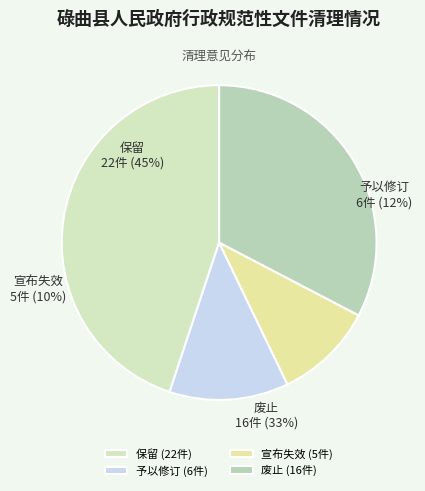

Combined, do 保留 and 废止 account for over 50%?

Yes